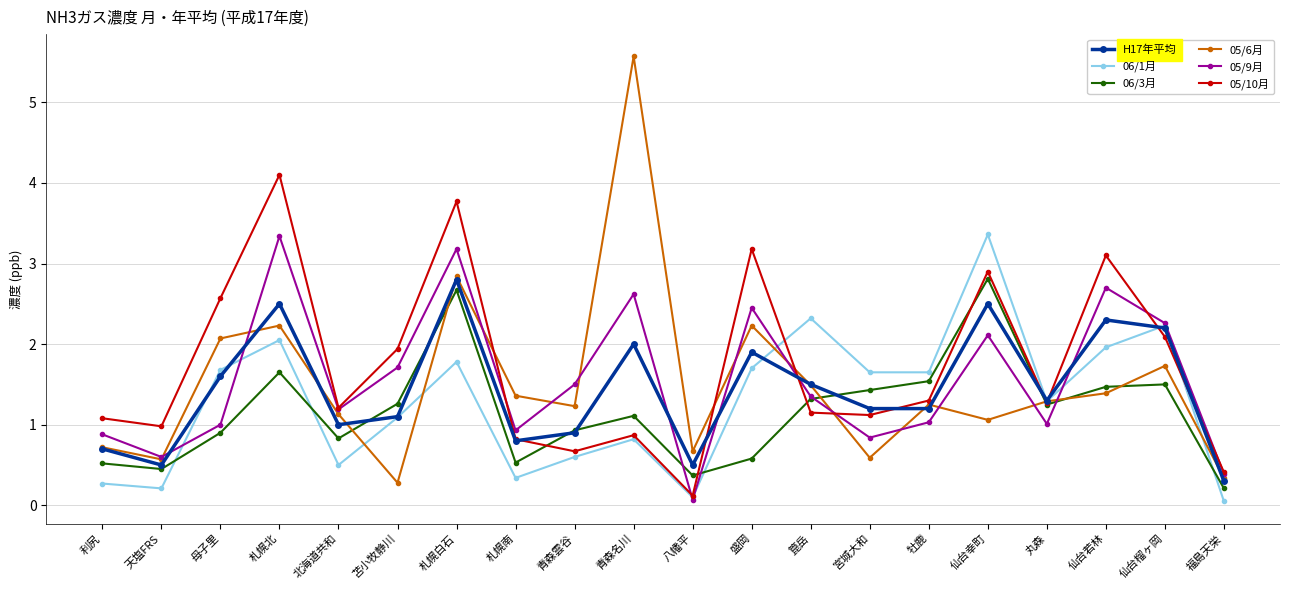

Which series has the largest range (max minus min)?

05/6月